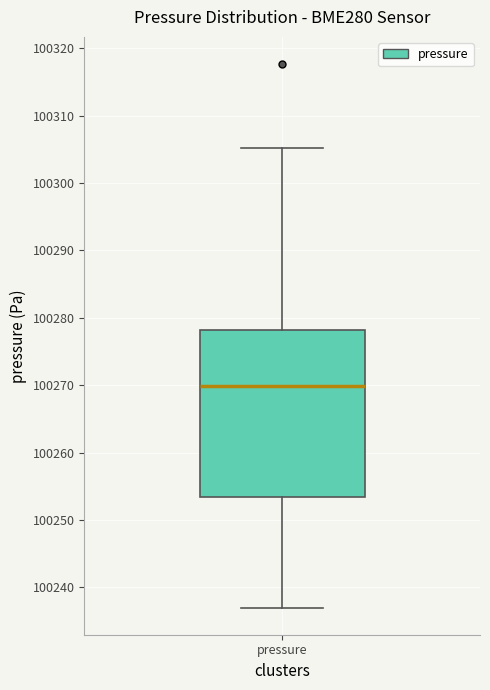

Transcribe this box plot: give where the median line is, the range the box spans, and where the two whiskers end, as read against the y-axis. The values are not printed on the chart, so give them approximately, as read against the axis.

median 100270, box 100253 to 100278, whiskers 100237 to 100305